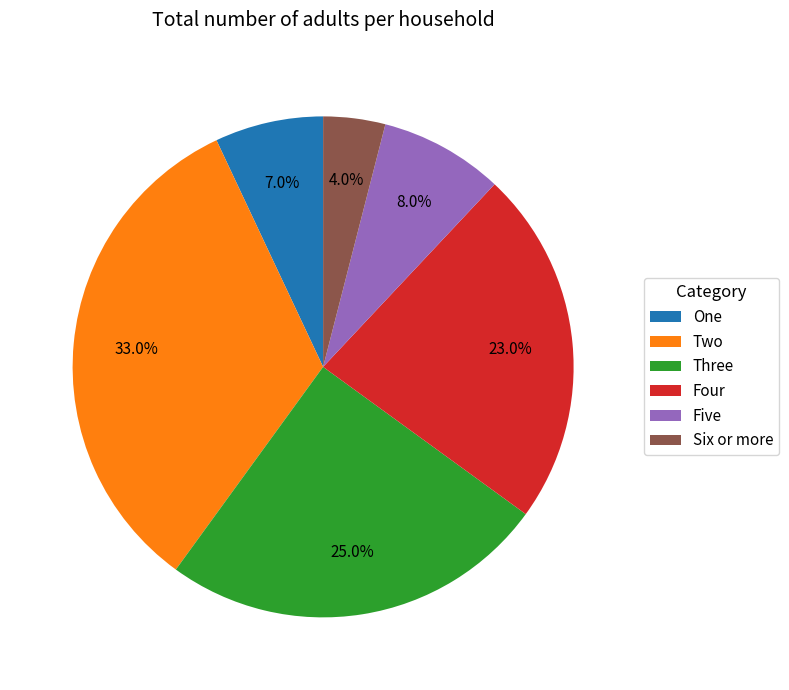

Does Five account for over 50% of the chart?

No